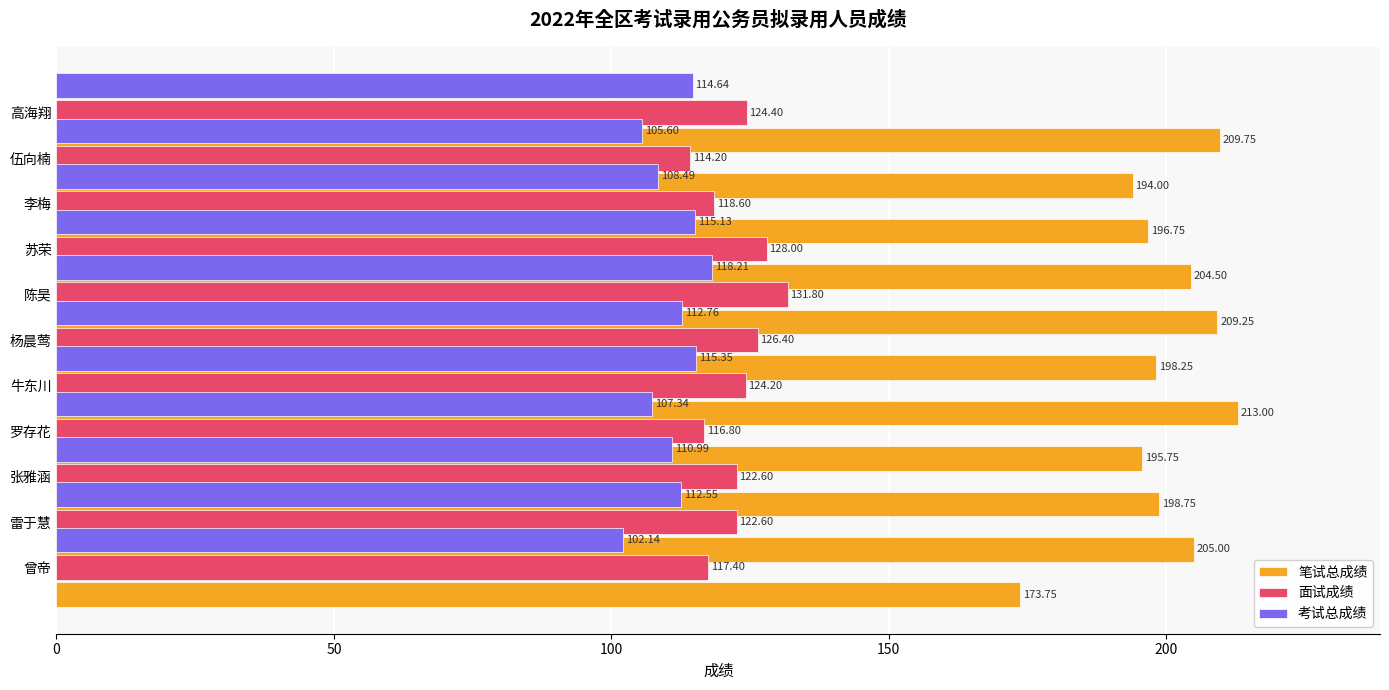

What is the maximum value shown in the chart?

213.0